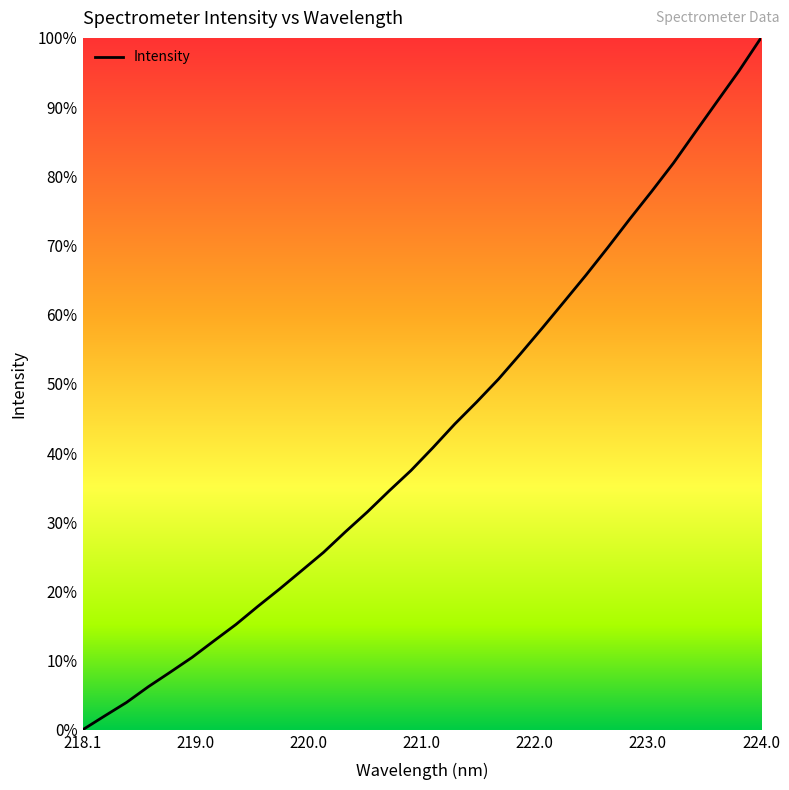

What is the difference between the maximum and minimum values?

100.0